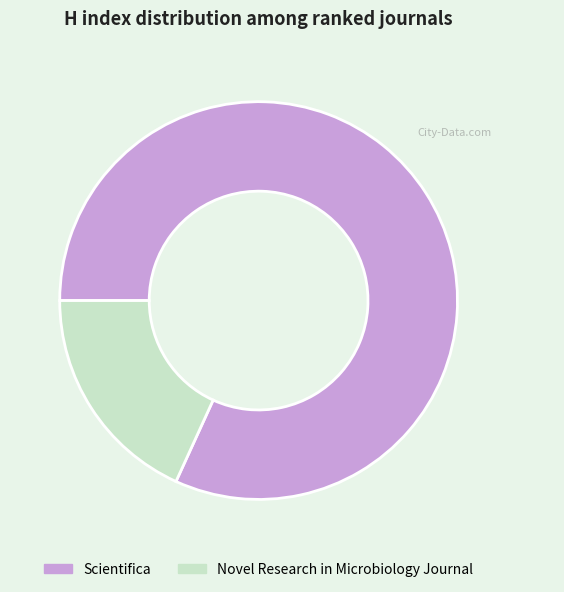

Is there a majority slice in this chart?

Yes